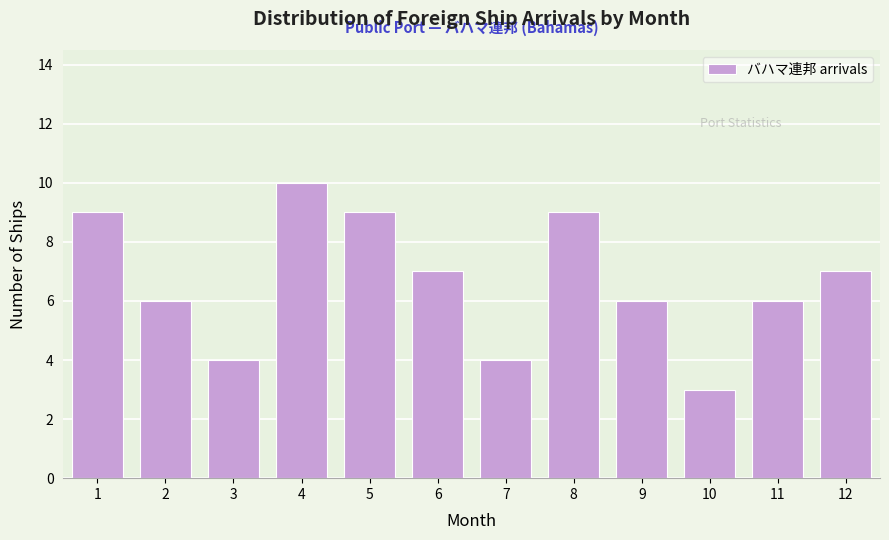

Reading left to right, what are all the values shown in this chart?

9	6	4	10	9	7	4	9	6	3	6	7